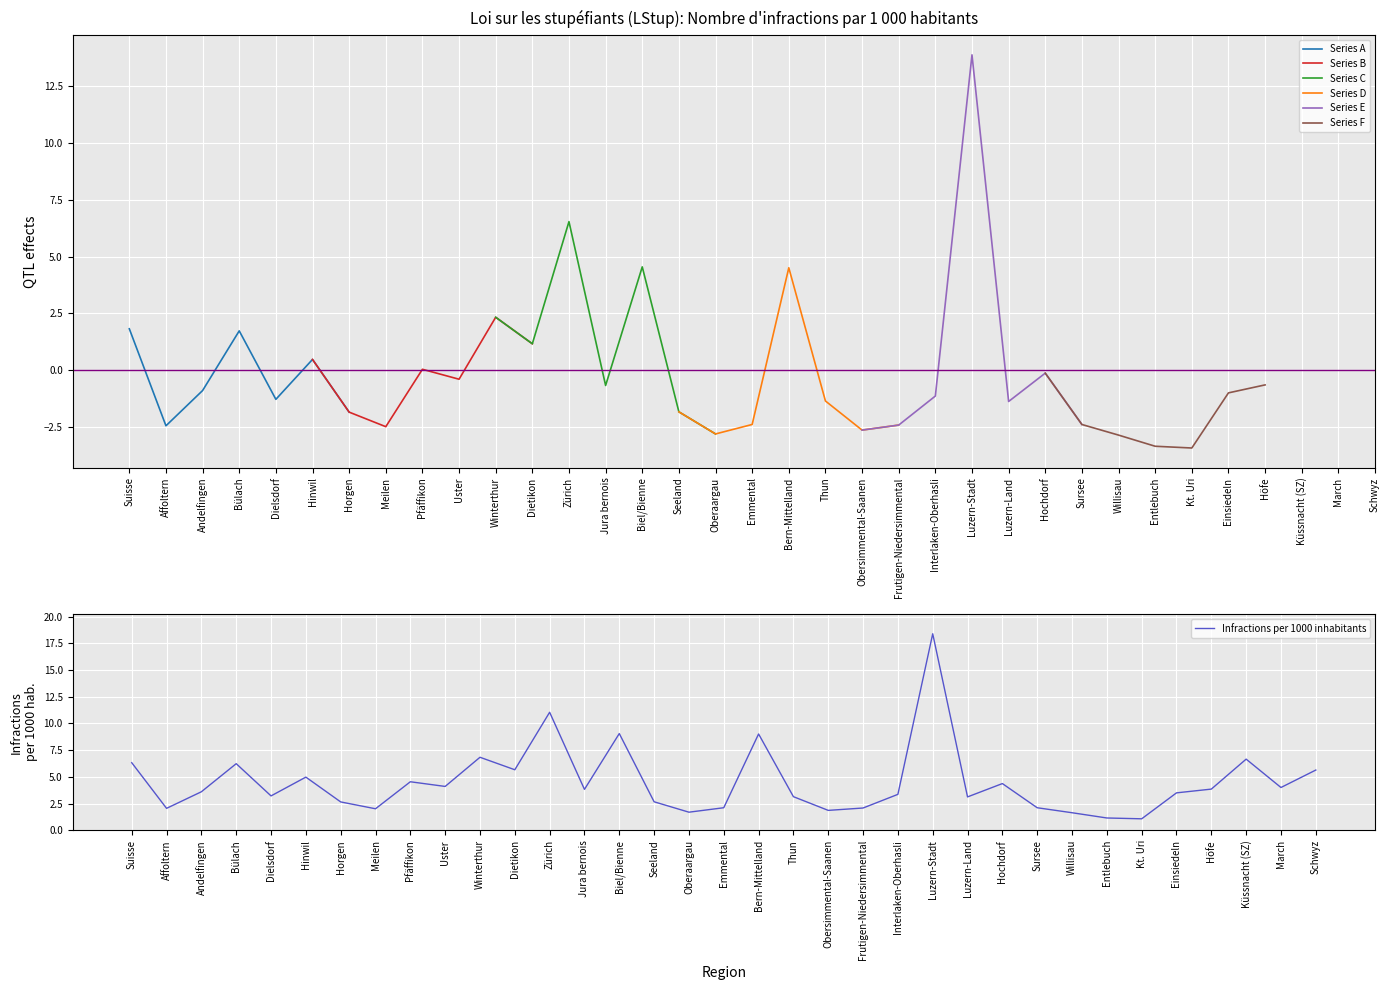

Rank the categories by value from lowest to highest.

Kt. Uri, Entlebuch, Willisau, Oberaargau, Obersimmental-Saanen, Meilen, Affoltern, Frutigen-Niedersimmental, Sursee, Emmental, Horgen, Seeland, Luzern-Land, Thun, Dielsdorf, Interlaken-Oberhasli, Einsiedeln, Andelfingen, Jura bernois, Höfe, March, Uster, Hochdorf, Pfäffikon, Hinwil, Schwyz, Dietikon, Bülach, Suisse, Küssnacht (SZ), Winterthur, Bern-Mittelland, Biel/Bienne, Zürich, Luzern-Stadt